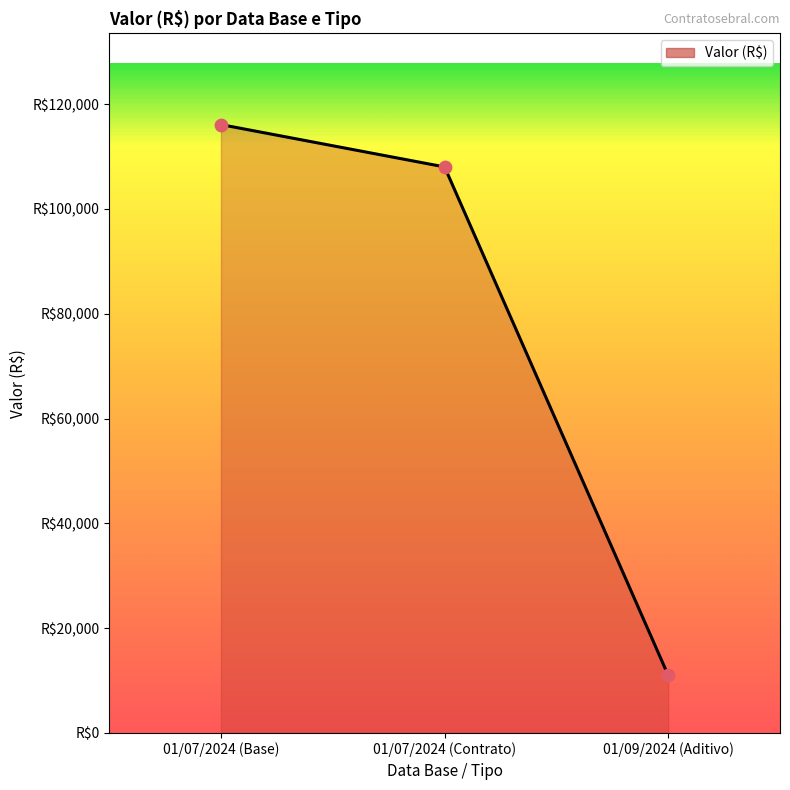

What is the change in value from 01/07/2024 (Base) to 01/09/2024 (Aditivo)?

-105077.0